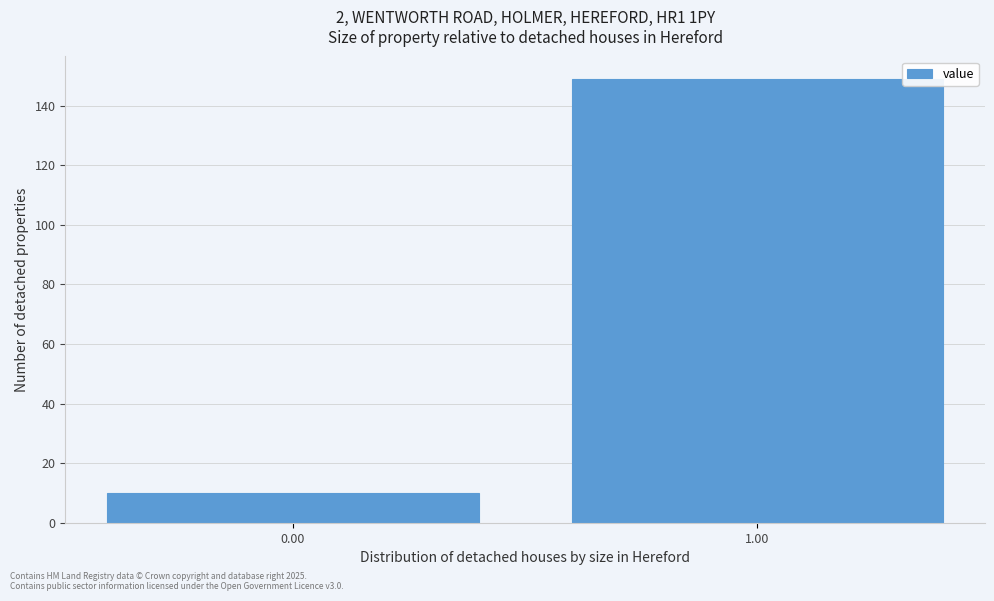

Reading left to right, what are all the values shown in this chart?

10	149